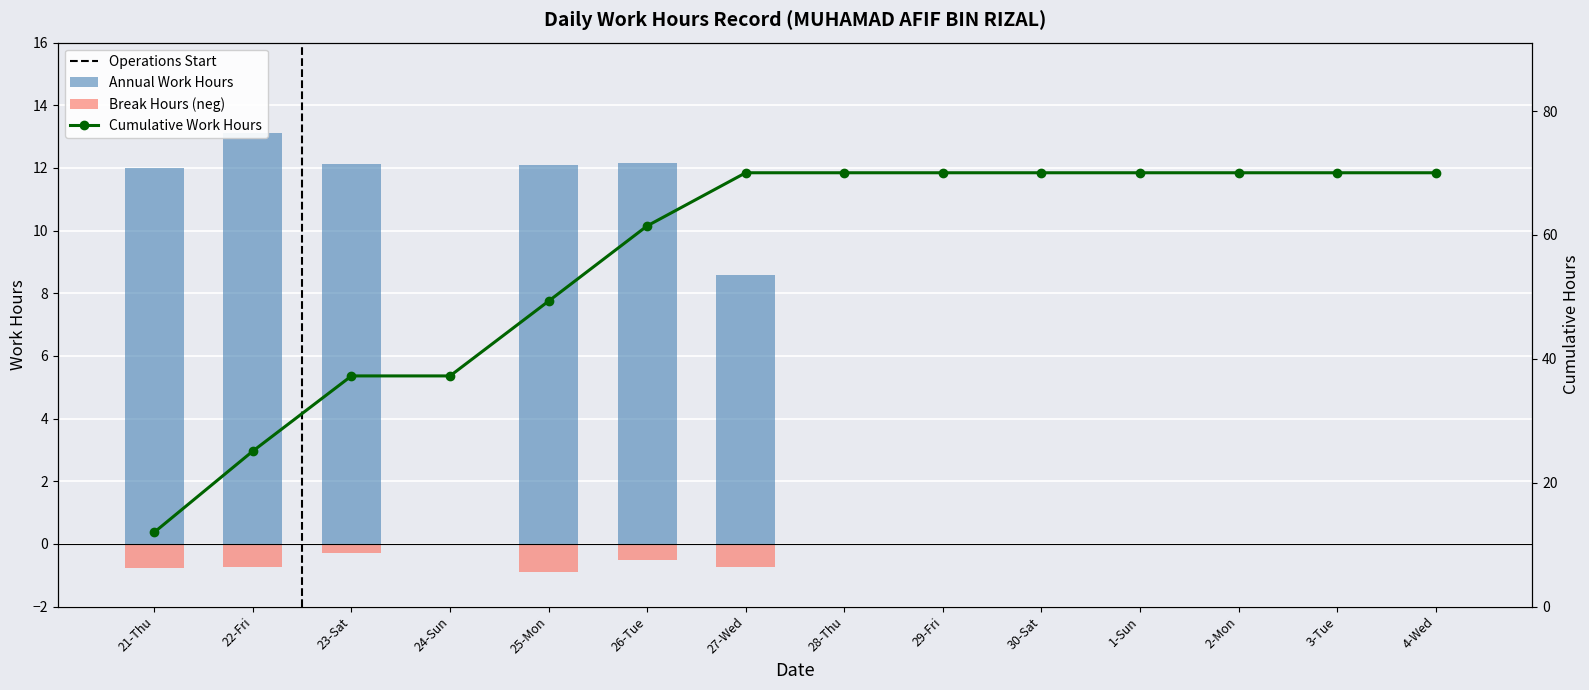

How many values in the Break Total series are below 0?

6